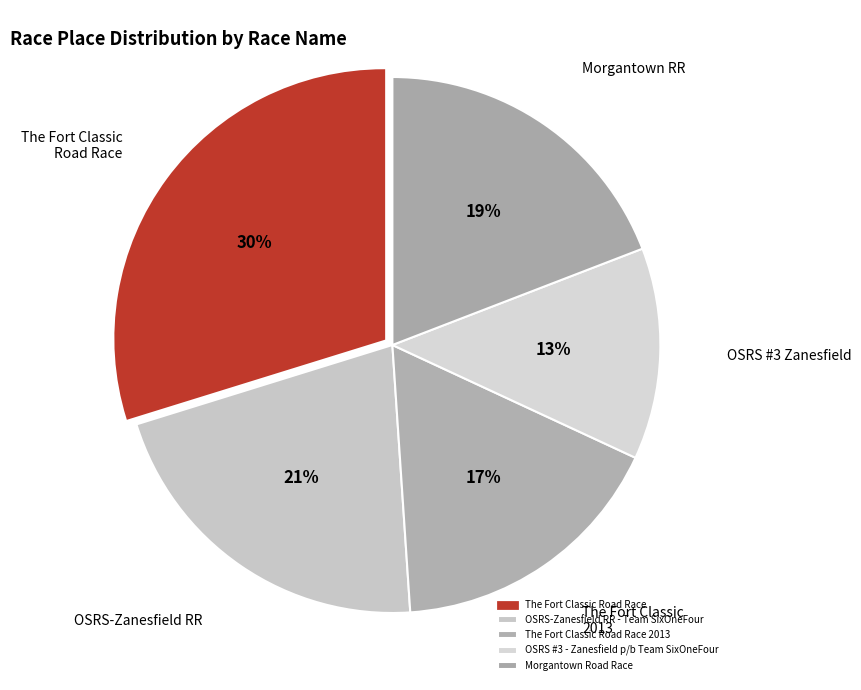

Which category has the smallest portion of the pie?

OSRS #3 - Zanesfield p/b Team SixOneFour